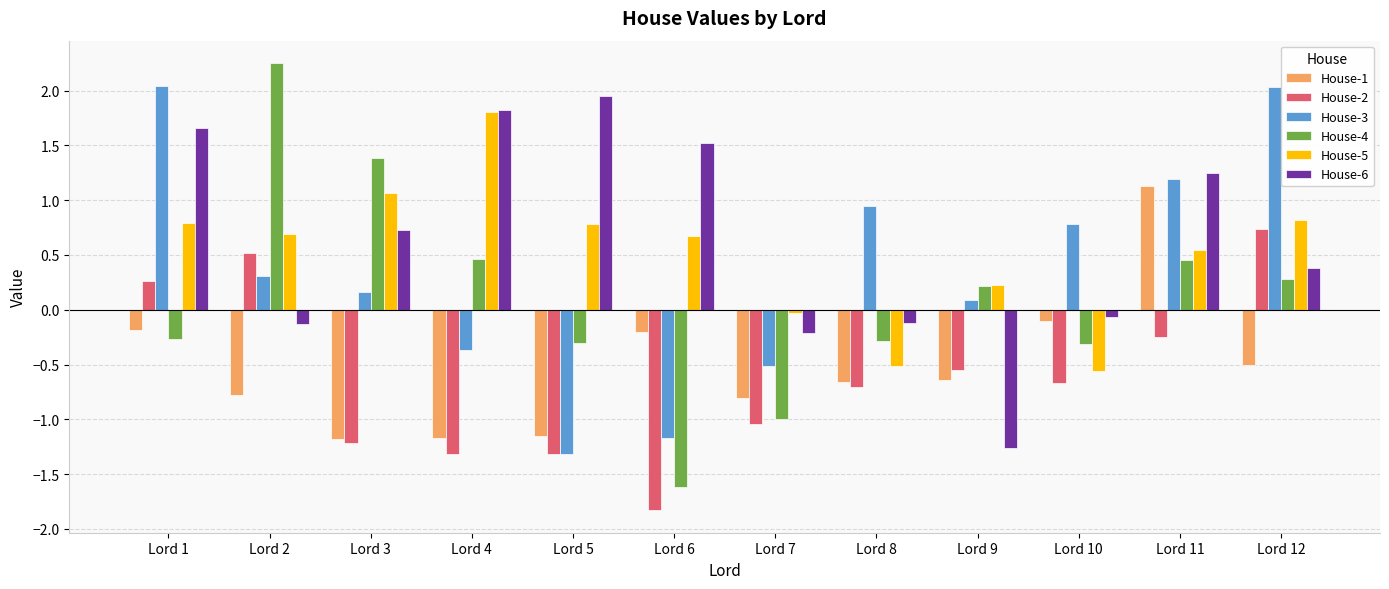

What is the total value across all series at Lord 2?

2.9